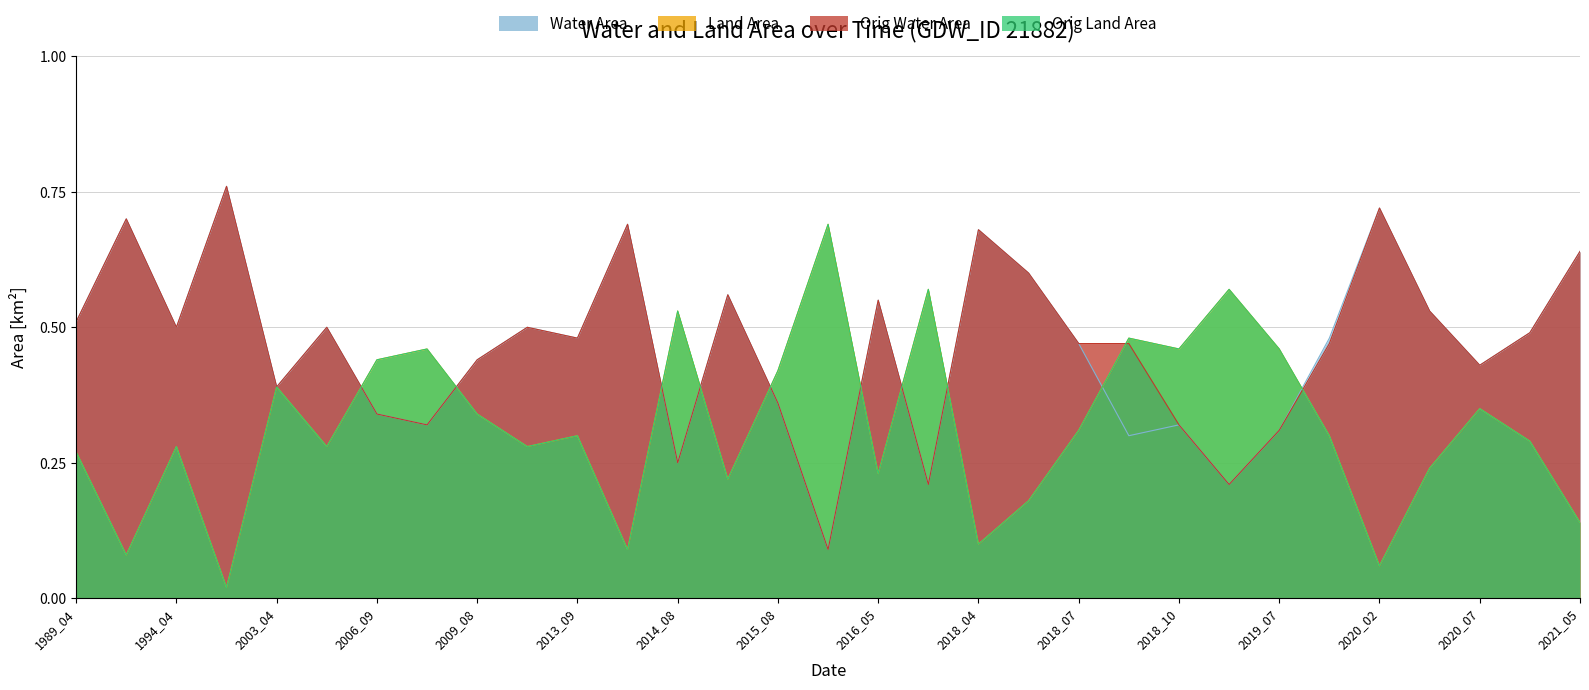

What is the total value across all series at 2003_04?

1.6